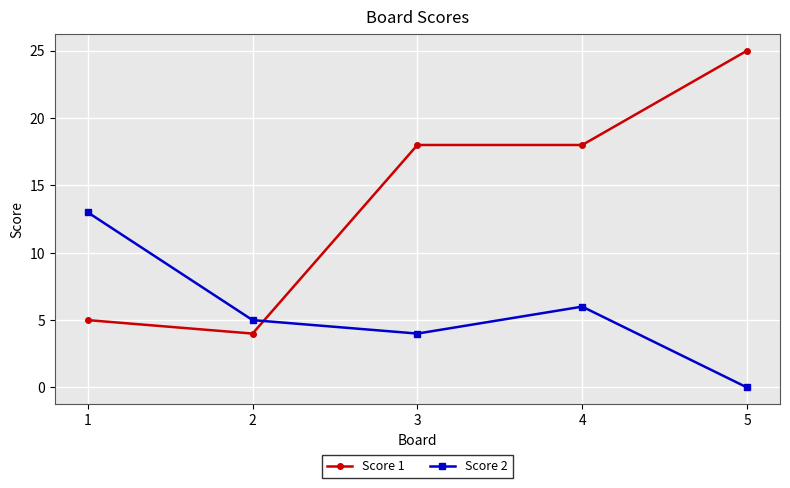

Reading left to right, list all the values displayed in this chart.

Score 1: 1=5	2=4	3=18	4=18	5=25
Score 2: 1=13	2=5	3=4	4=6	5=0